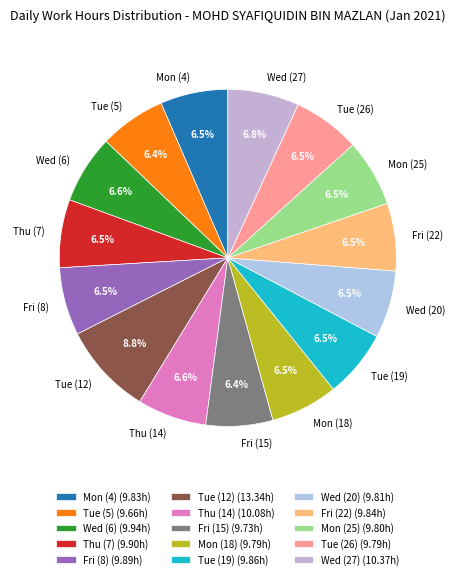

How many slices are in this pie chart?

15